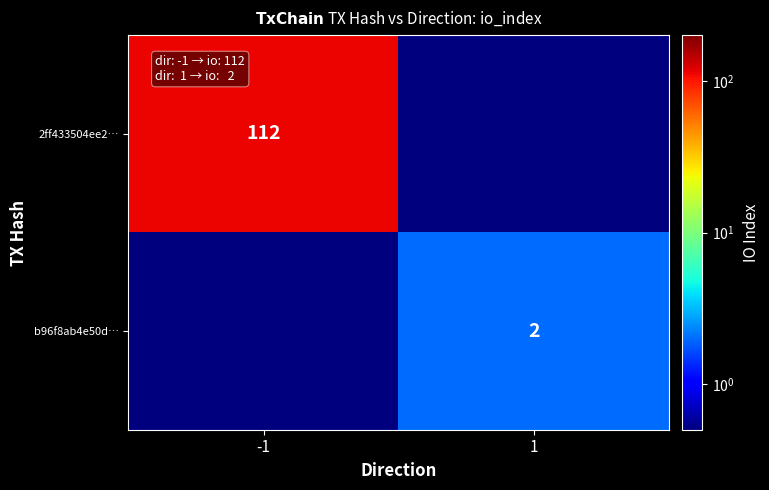

Is the value of b96f8ab4e50d… at 1 greater than the value of 2ff433504ee2… at -1?

No